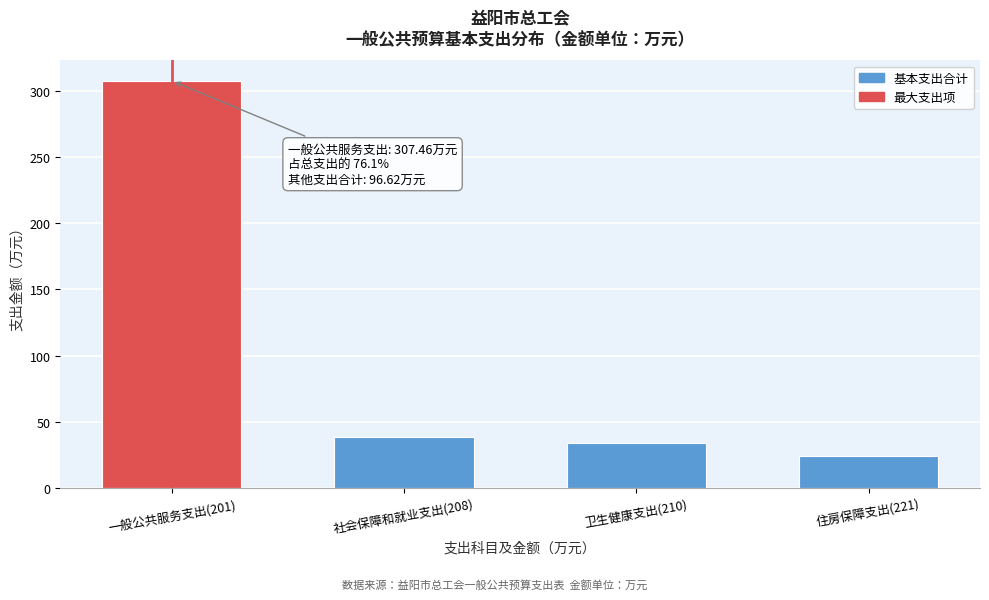

Reading left to right, transcribe all the data shown in this chart.

307.5	38.4	33.8	24.4